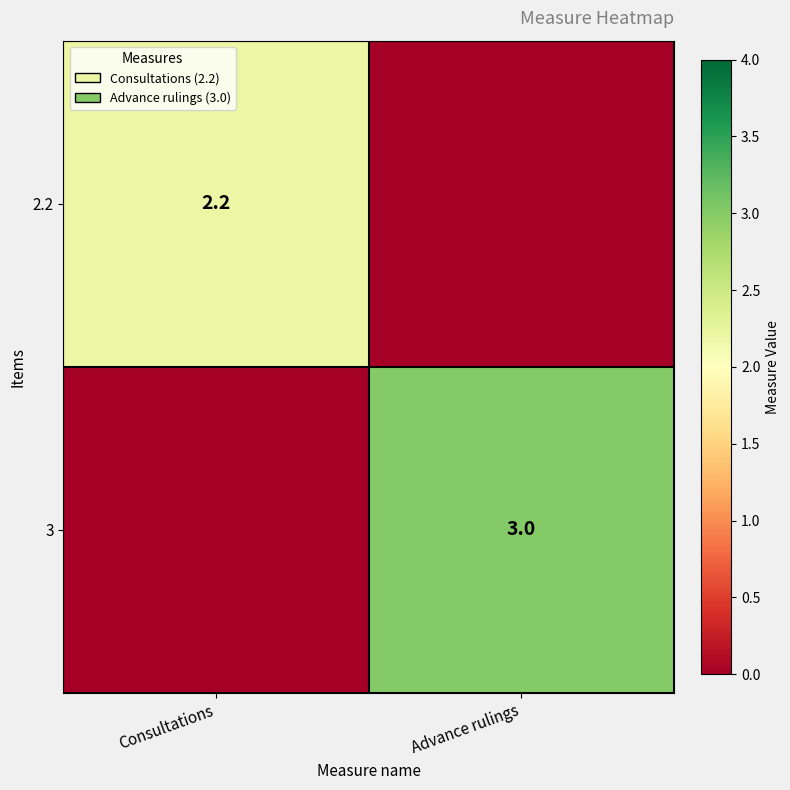

What is the spread (max minus min) of values at Consultations?

2.2